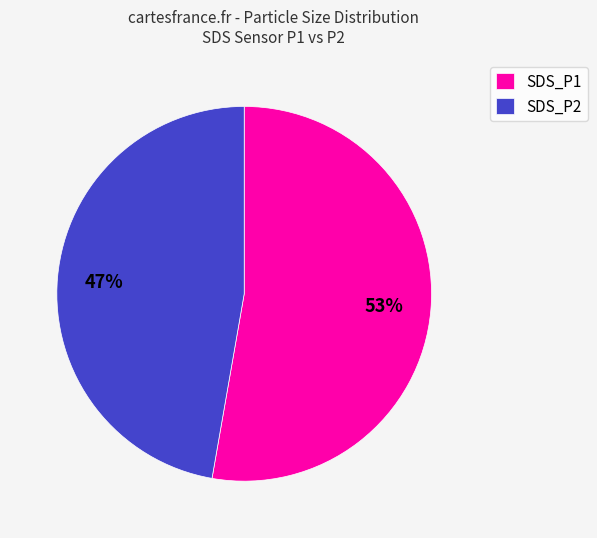

The SDS_P1 slice represents 53% of the pie. True or false?

True